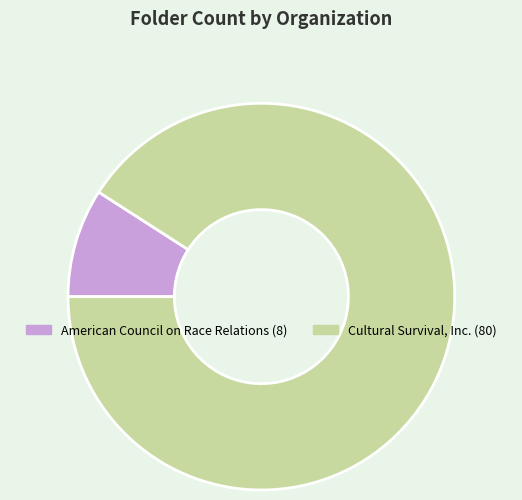

How many segments does this pie chart have?

2